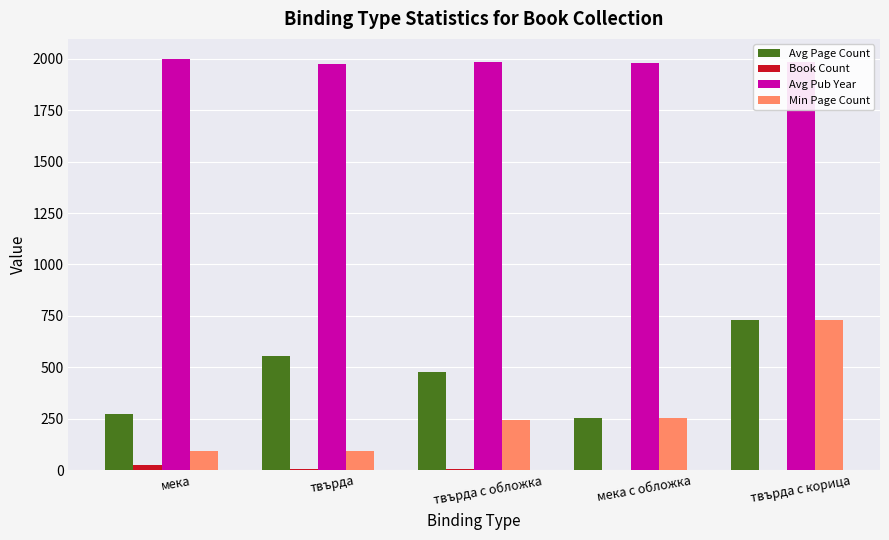

Is the value of Min Page Count at мека с обложка greater than the value of Avg Pub Year at мека с обложка?

No